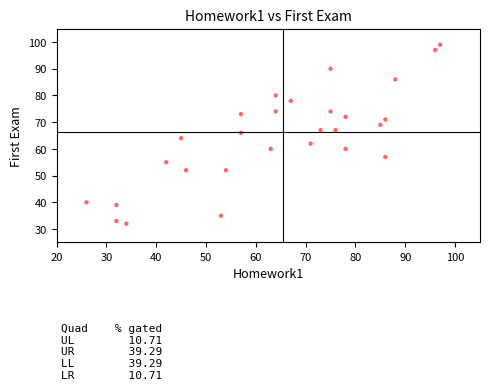

What is the range of Y values (max minus min)?

67